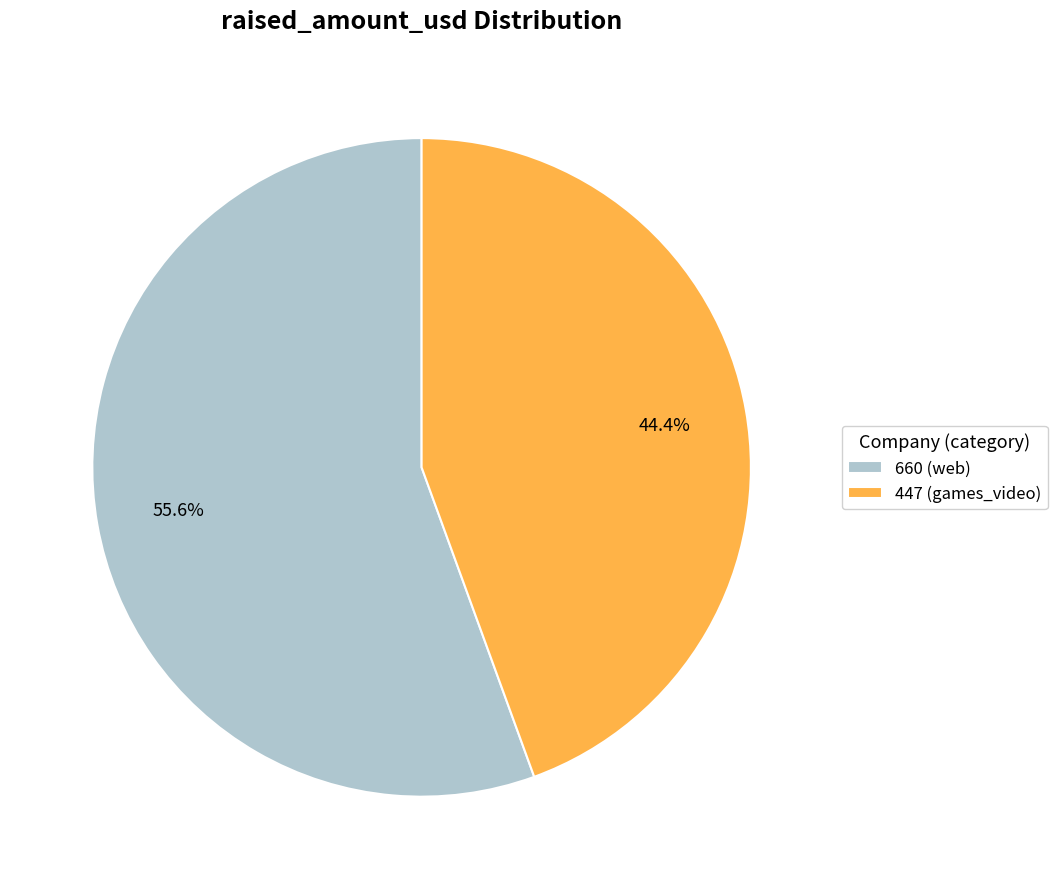

To the nearest percent, what is the average slice percentage?

50%